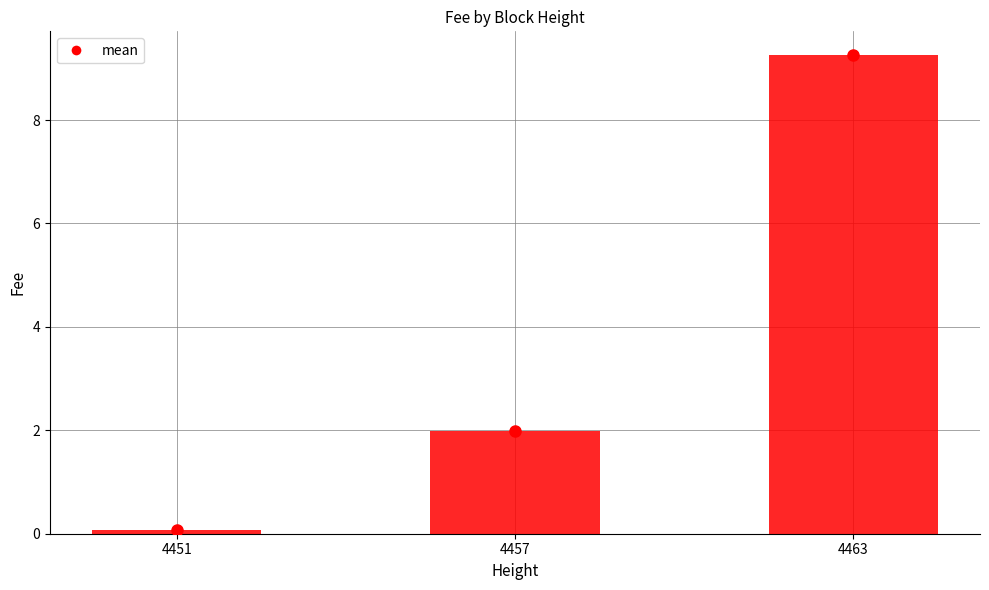

How many series are shown in this chart?

1